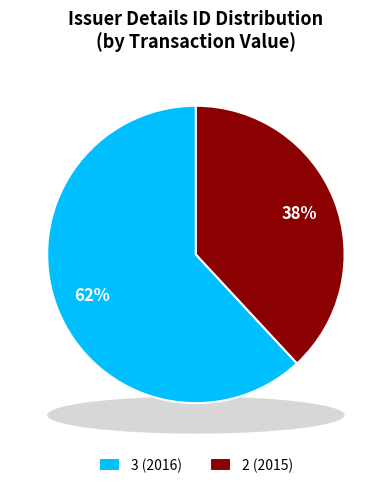

What percentage is the 2 (2015) slice, to the nearest percent?

38%